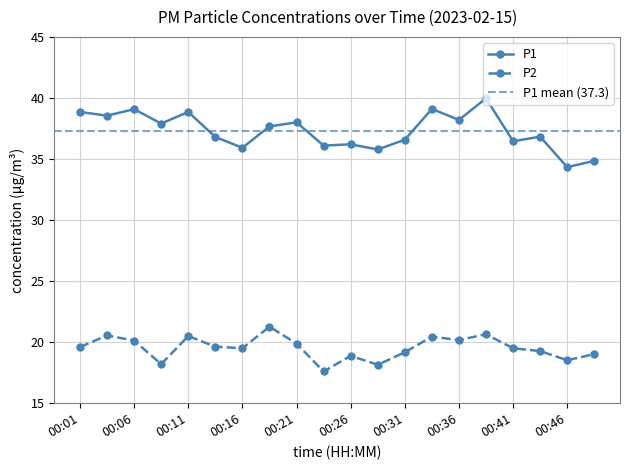

The value of P2 at 00:16 is 19.5. True or false?

True